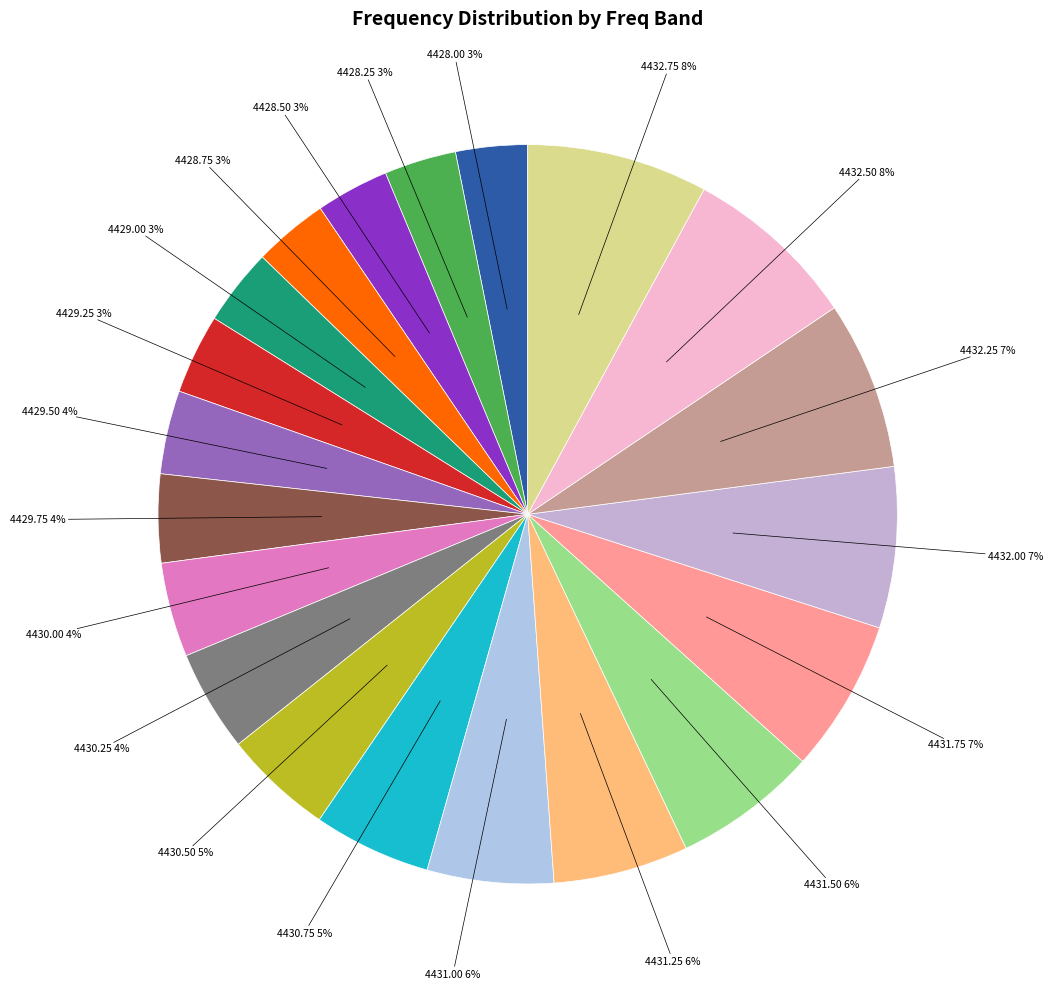

Count the number of slices in the pie.

20